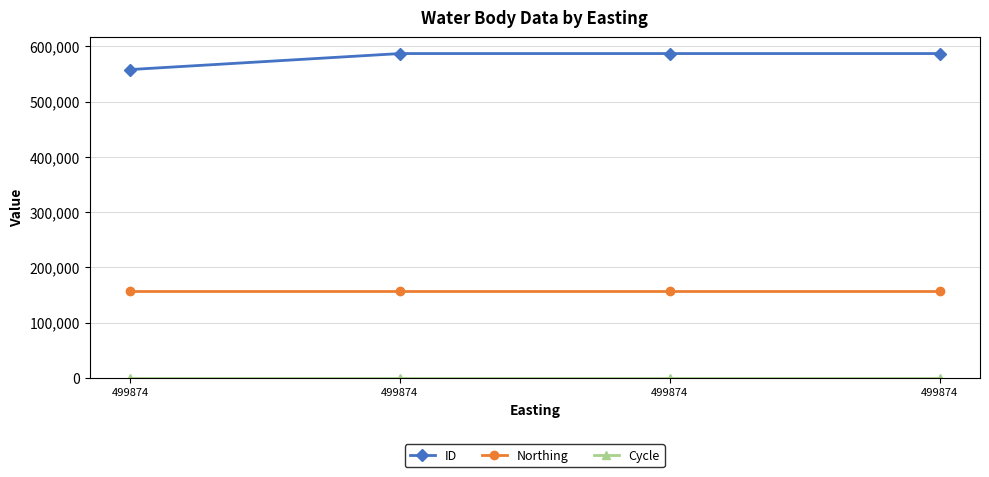

True or false: ID has a value of 810619 at 499874.

False